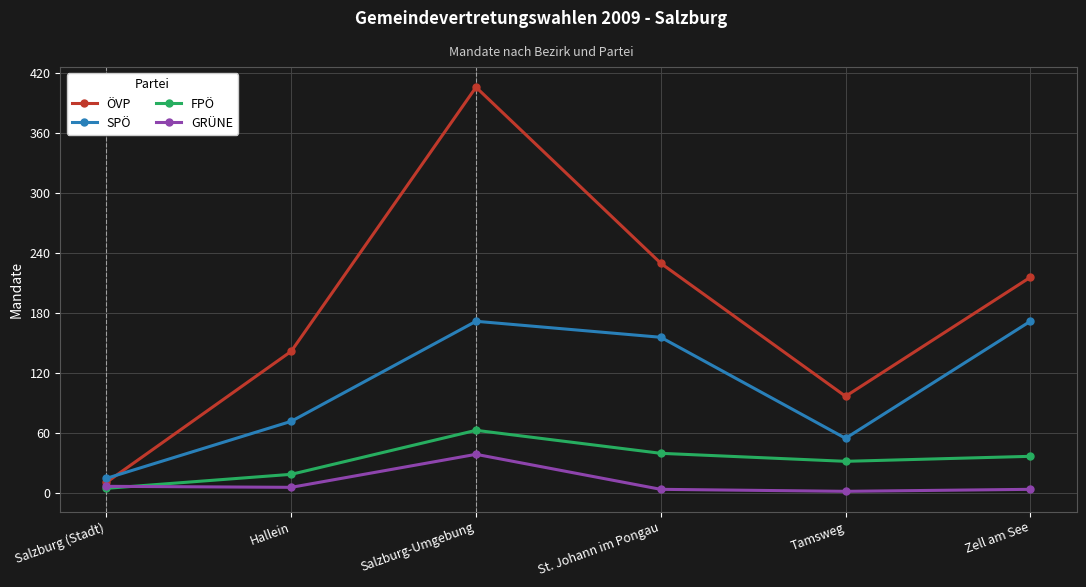

The ÖVP series shows 216 at Zell am See. True or false?

True